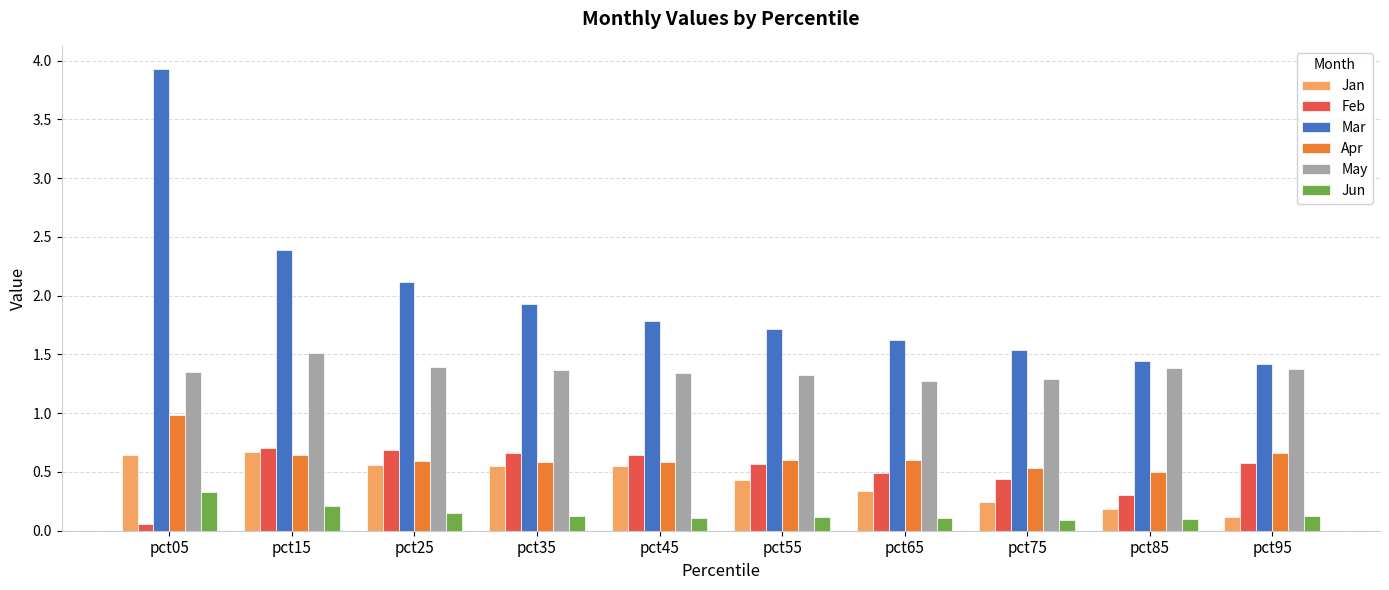

What are all the series names shown in the legend?

Jan, Feb, Mar, Apr, May, Jun